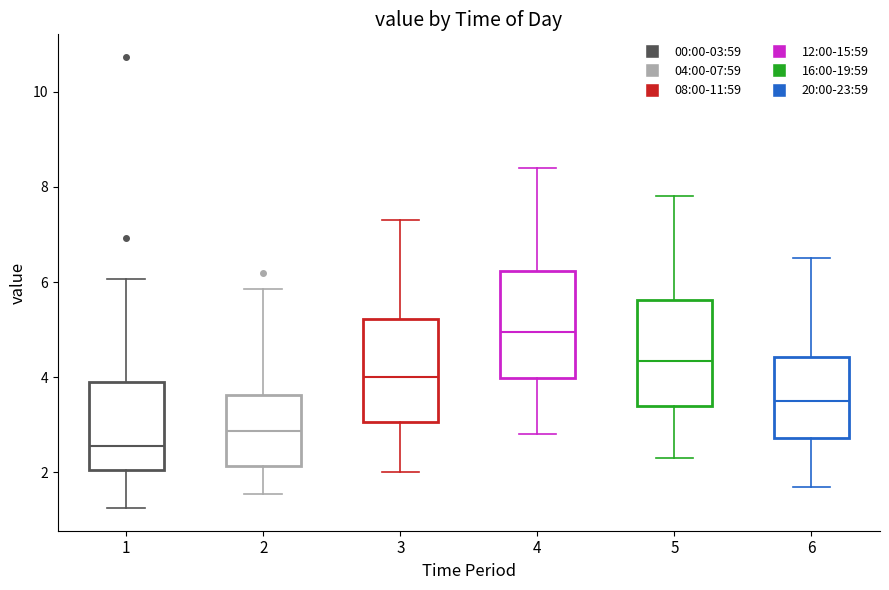

Reading left to right, read every box against the y-axis: the position of its median line, the range the box covers, and the ends of its whiskers. The values are not printed on the chart, so give them approximately, as read against the axis.

1: median 2.6, box 2.0 to 3.8, whiskers 1.2 to 6.0
2: median 2.8, box 2.2 to 3.6, whiskers 1.6 to 5.8
3: median 4.0, box 3.0 to 5.2, whiskers 2.0 to 7.4
4: median 5.0, box 4.0 to 6.2, whiskers 2.8 to 8.4
5: median 4.4, box 3.4 to 5.6, whiskers 2.4 to 7.8
6: median 3.6, box 2.8 to 4.4, whiskers 1.8 to 6.6